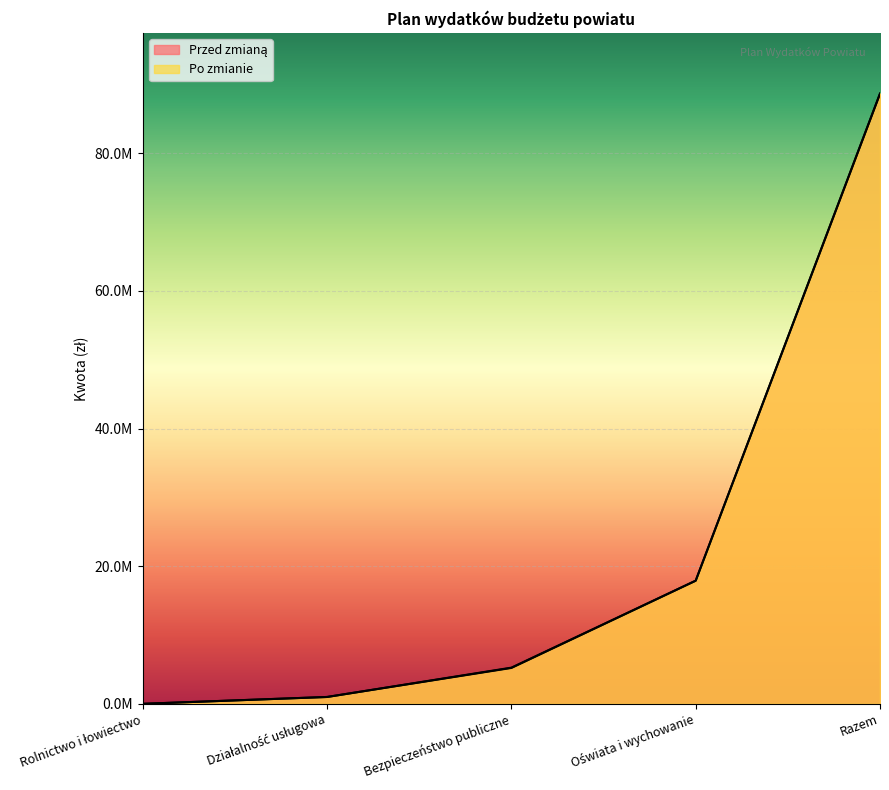

The Przed zmianą series shows 17895210.0 at Oświata i wychowanie. True or false?

True